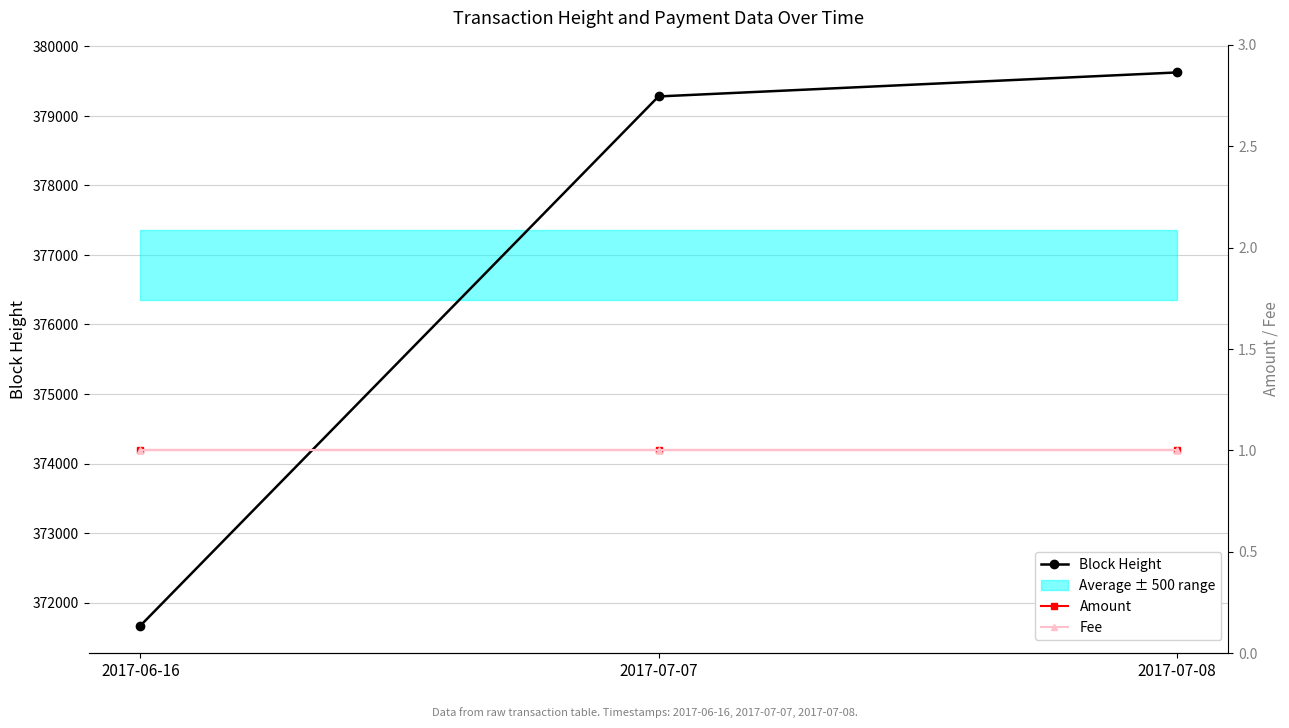

What is the maximum value for Fee?

1